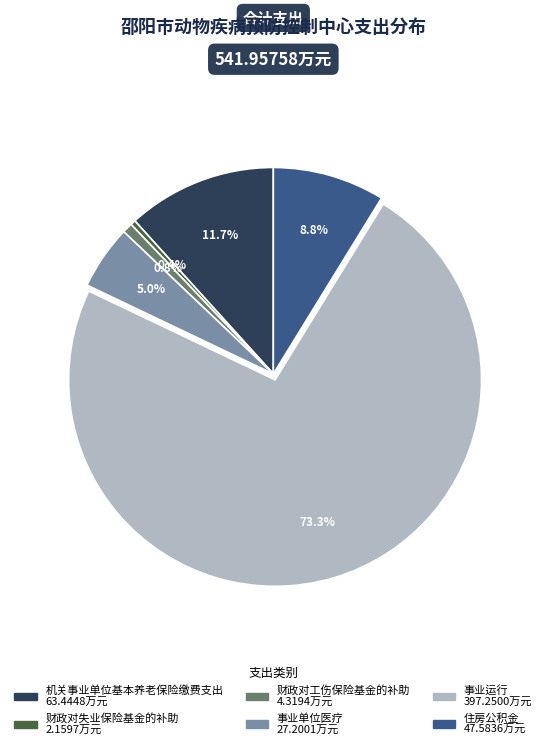

To the nearest percent, what is the difference between the largest and smallest slice percentages?

73%